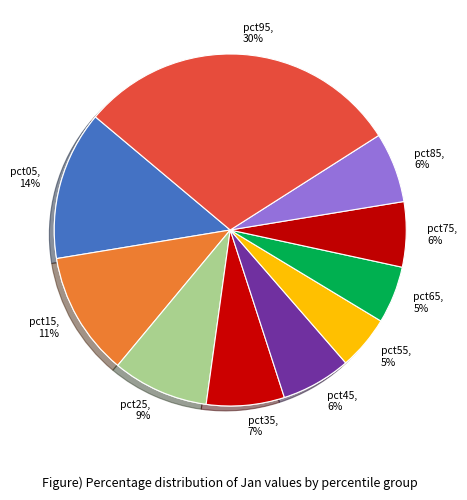

To the nearest percent, what portion does pct55 represent?

5%